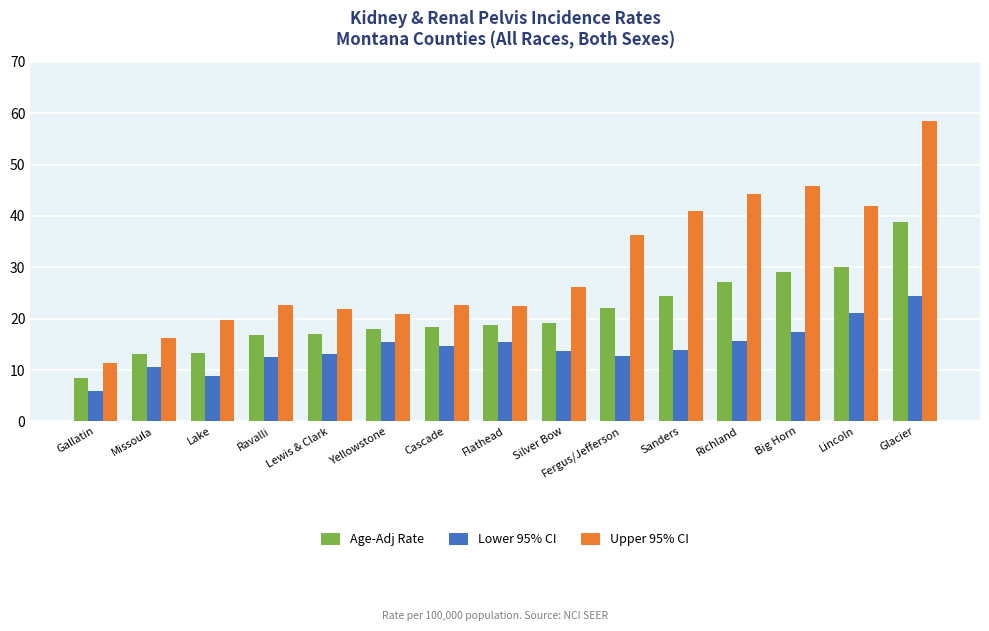

What is the label of the 2nd bar from the right?

Lincoln